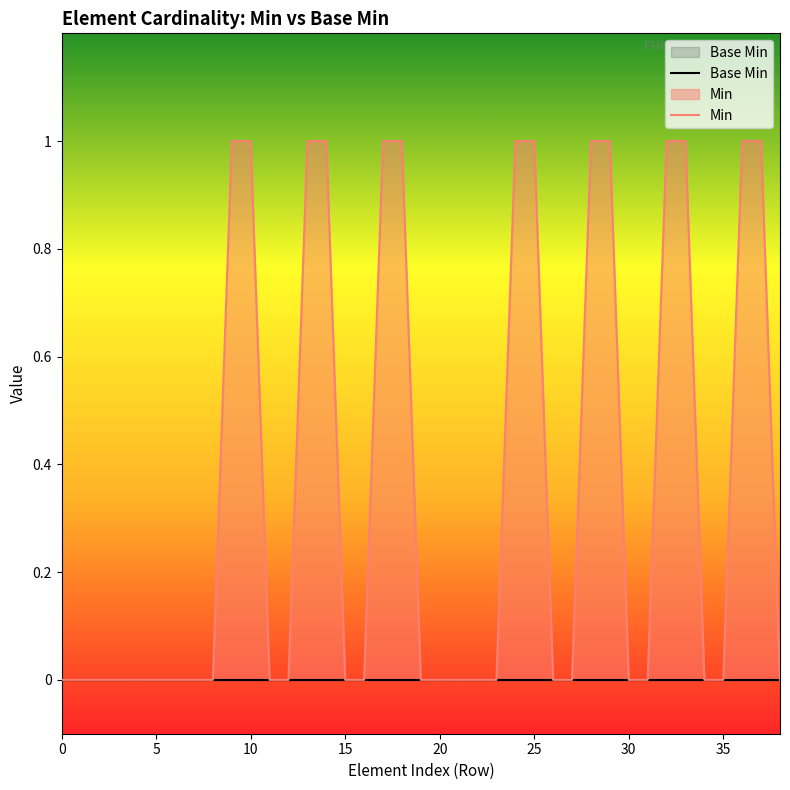

True or false: Min has more than 0 interior local peaks.

False